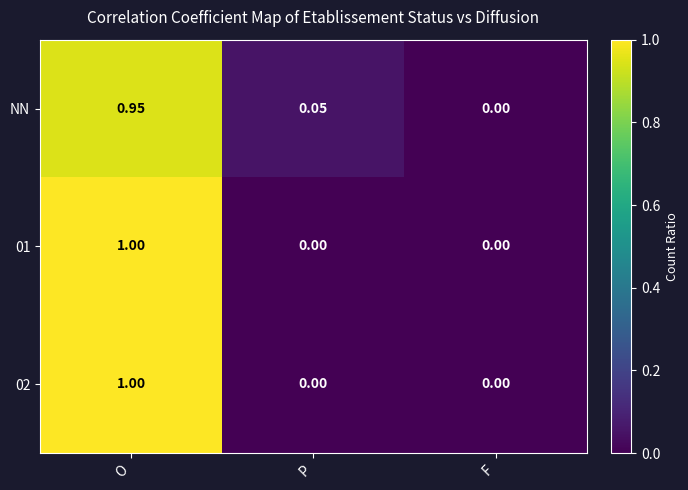

Is the value of NN at P greater than the value of 02 at O?

No